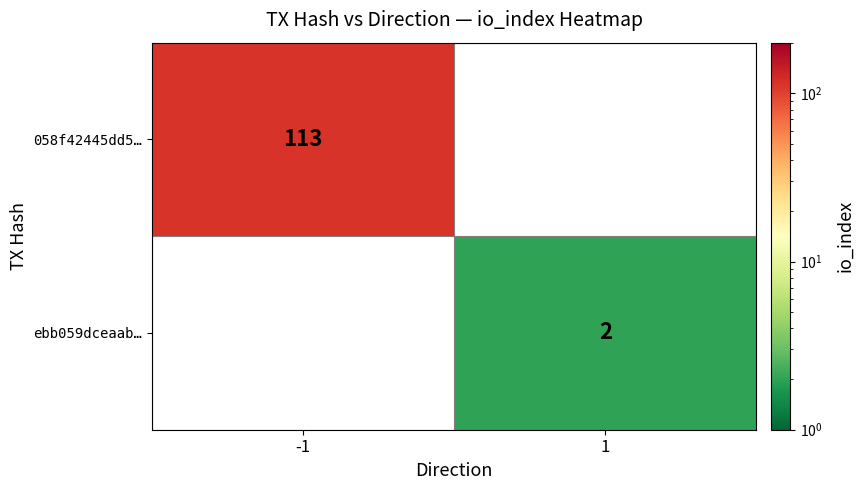

The value of 058f42445dd5… at -1 is 113. True or false?

True